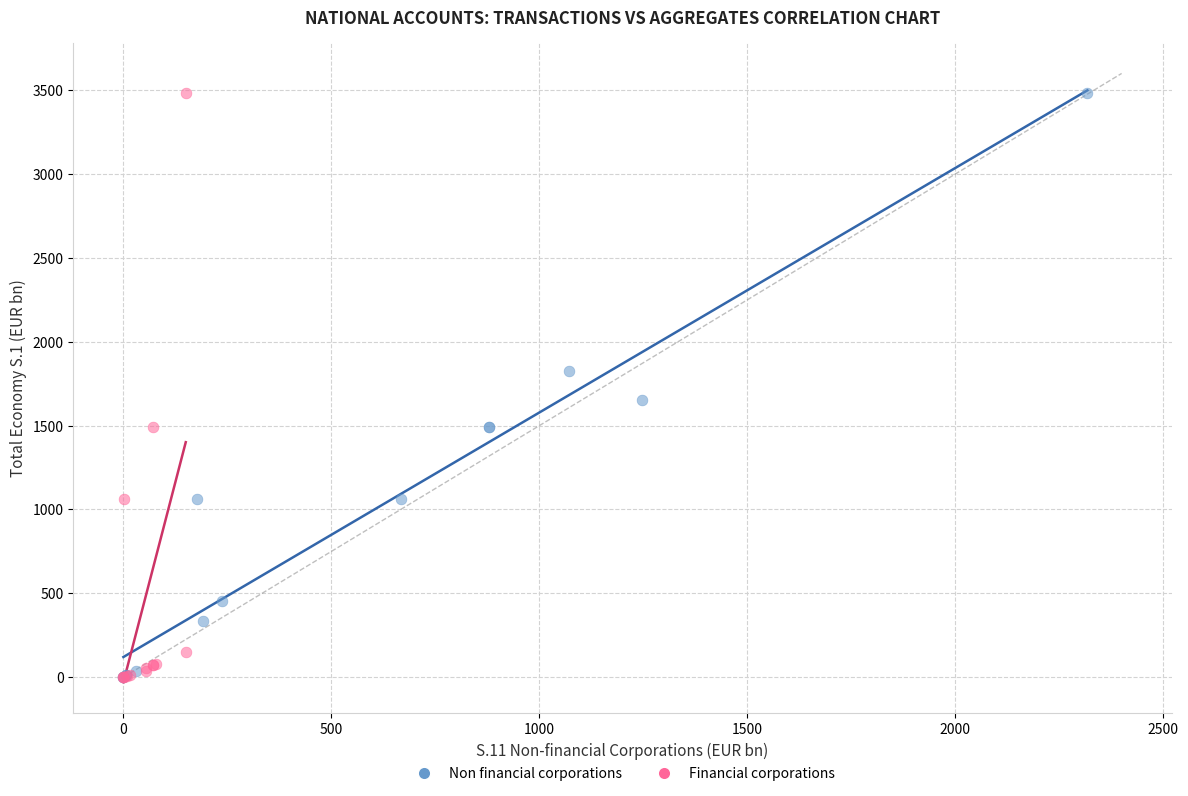

What are all the series names shown in the legend?

Non financial corporations, Financial corporations